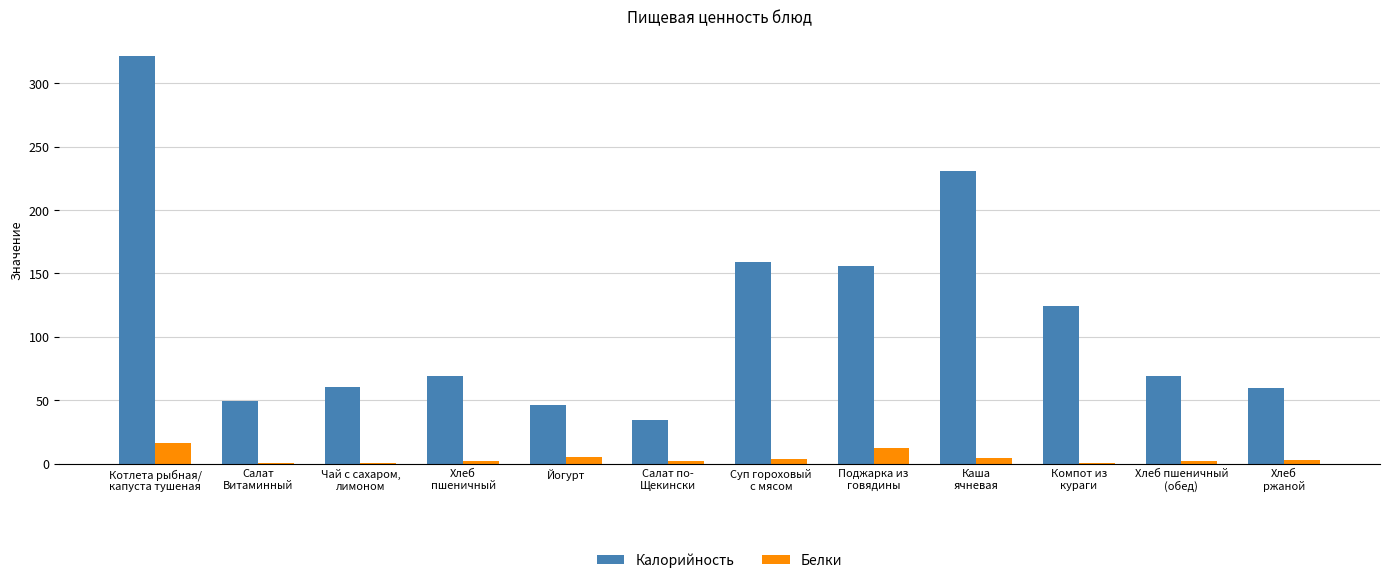

Which series has the largest total across all categories?

Калорийность